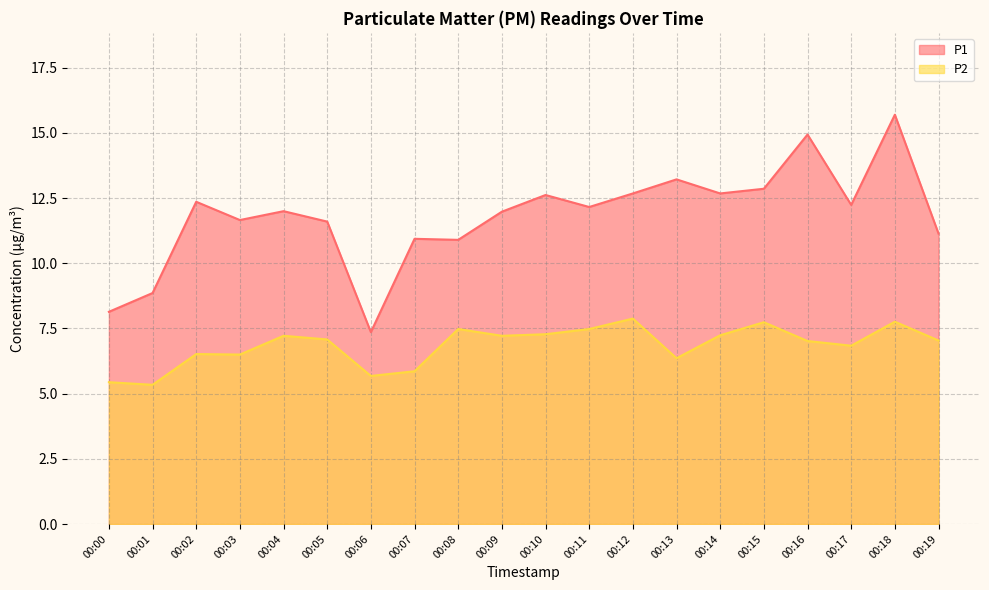

Which category has the highest value in the P1 series?

00:18